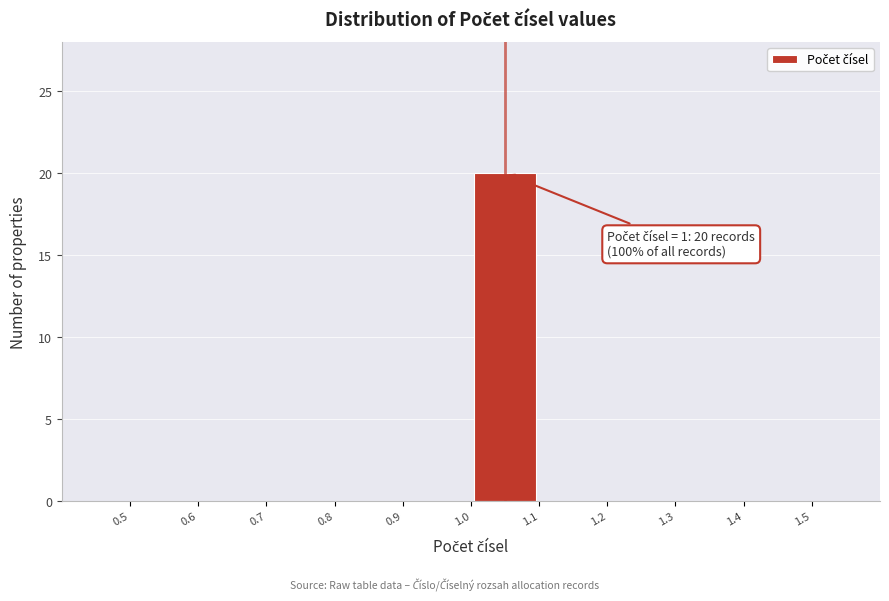

Over which range of the x-axis is the bar tallest?

1.0 to 1.1